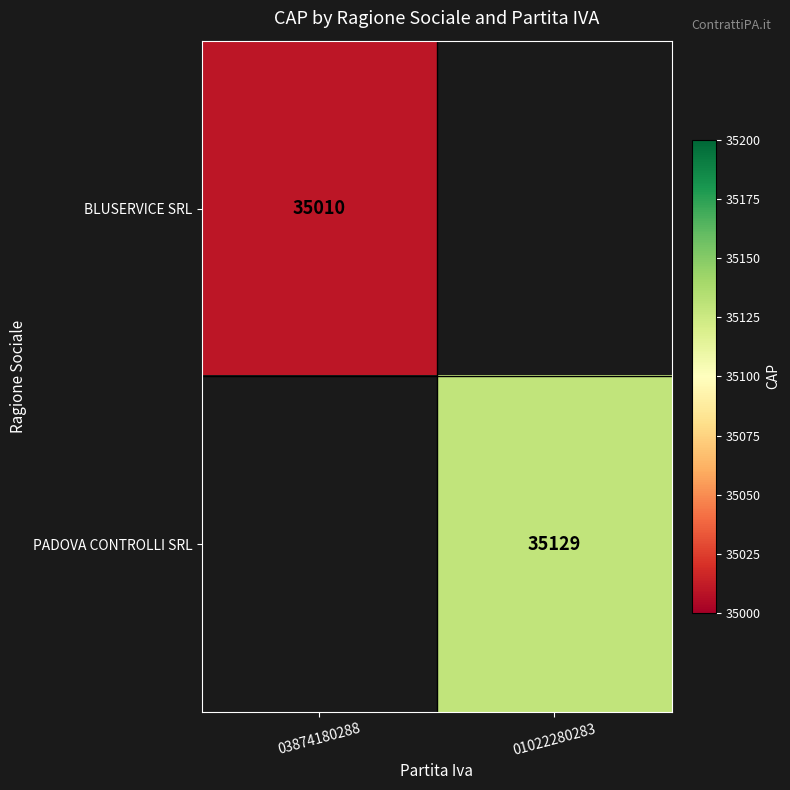

What is the smallest value displayed?

35010.0